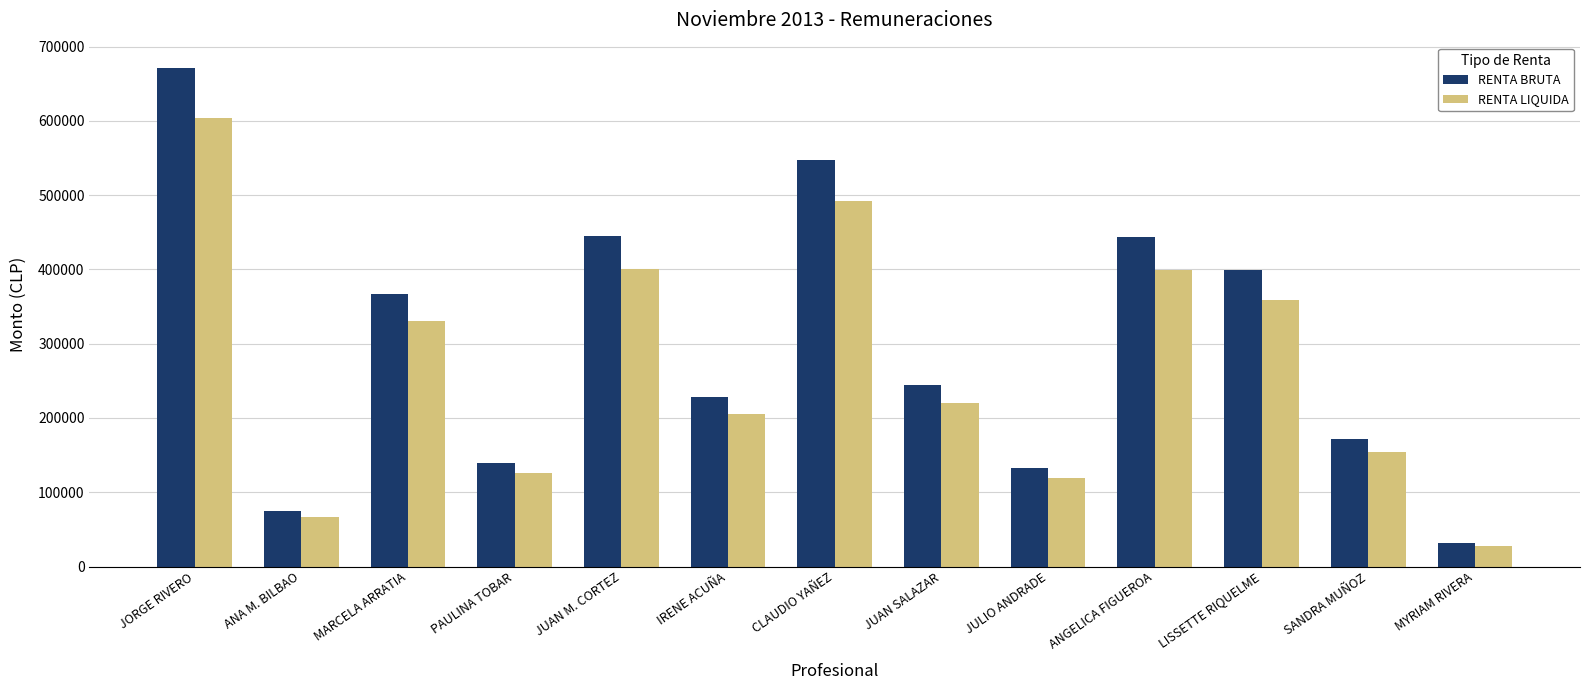

Between PAULINA TOBAR and CLAUDIO YAÑEZ, which series saw the biggest shift?

RENTA BRUTA